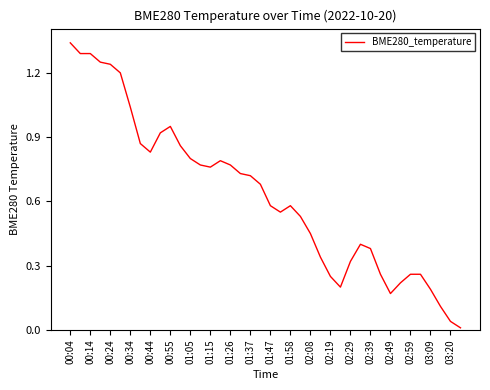

At which category does the chart reach its peak across all series?

00:04